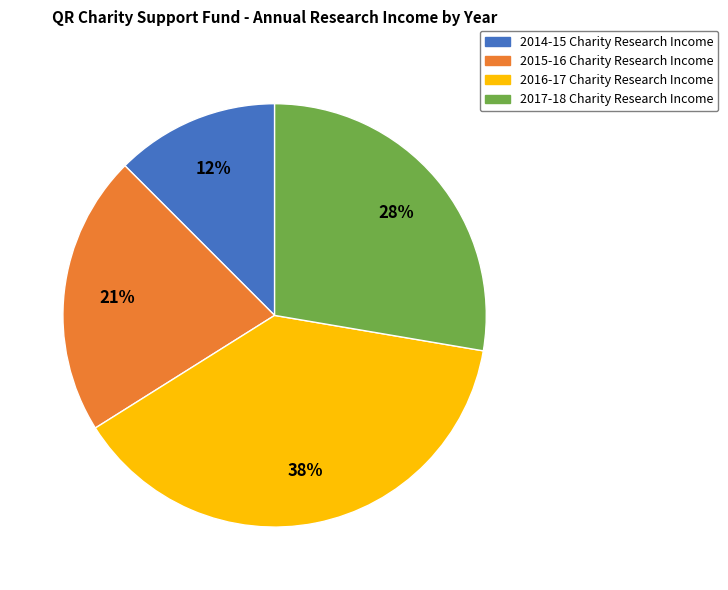

Which category has the biggest portion of the pie?

2016-17 Charity Research Income